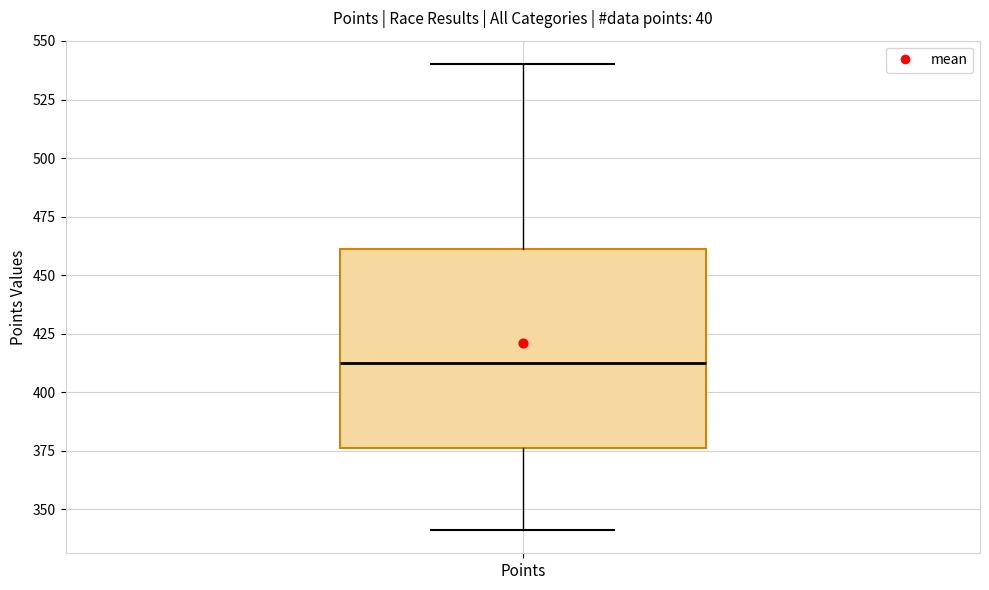

Transcribe this box plot: give where the median line is, the range the box spans, and where the two whiskers end, as read against the y-axis. The values are not printed on the chart, so give them approximately, as read against the axis.

median 415, box 375 to 460, whiskers 340 to 540